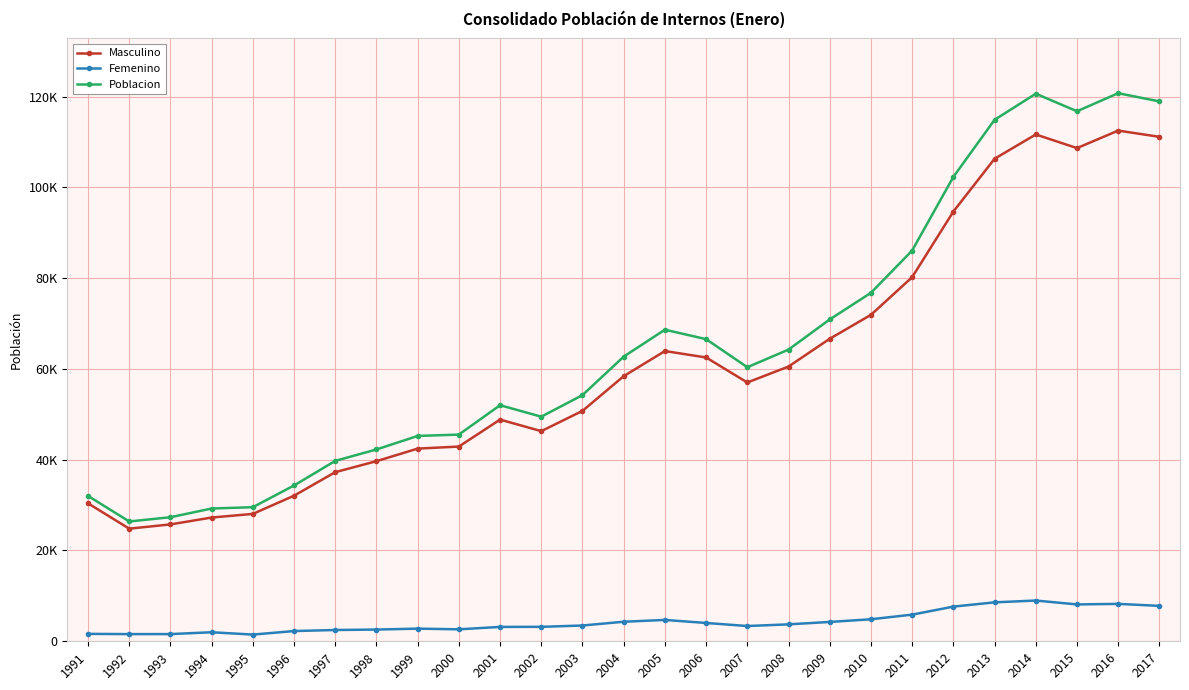

Does the chart have visible grid lines?

Yes